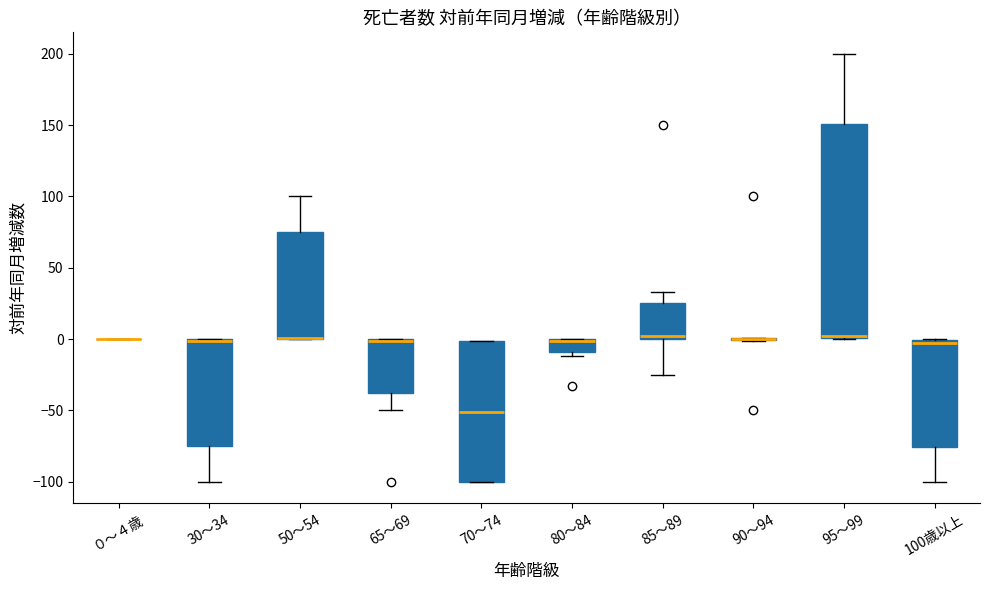

Comparing the boxes themselves (not the whiskers), which one is the tallest?

95～99